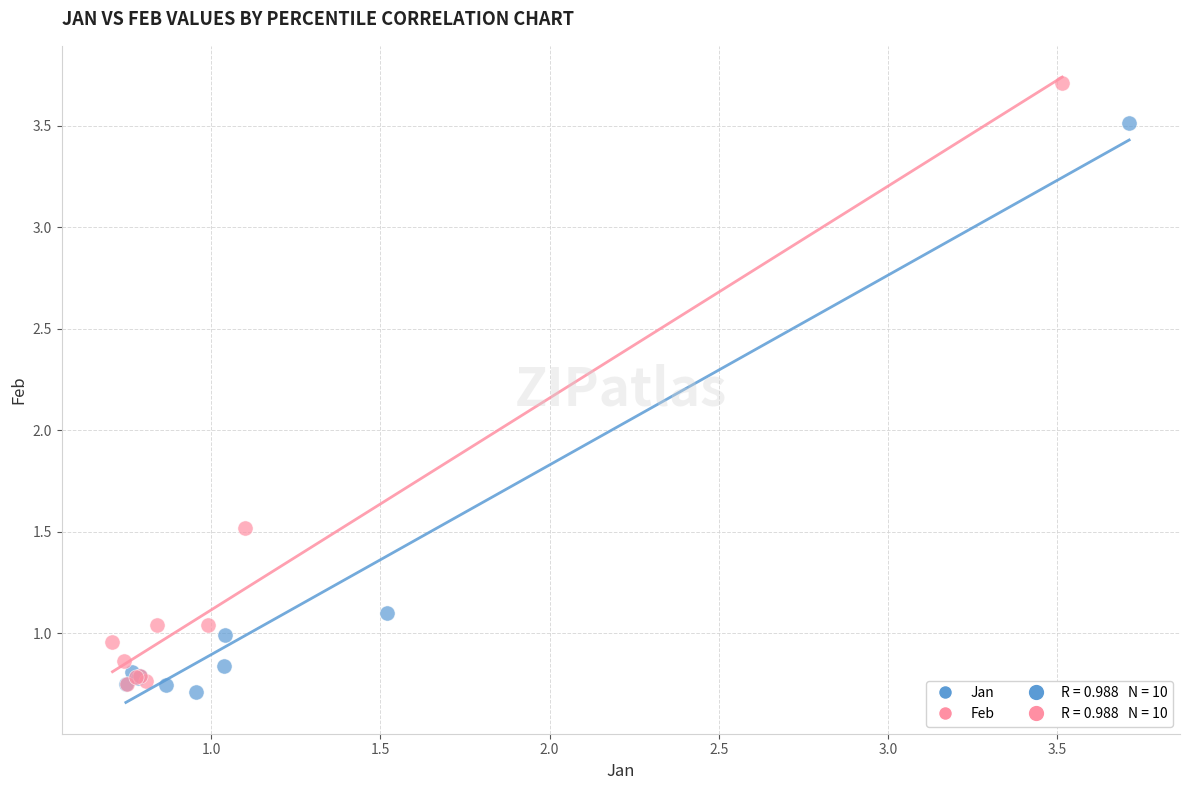

Which series has the widest spread of Y values?

Feb